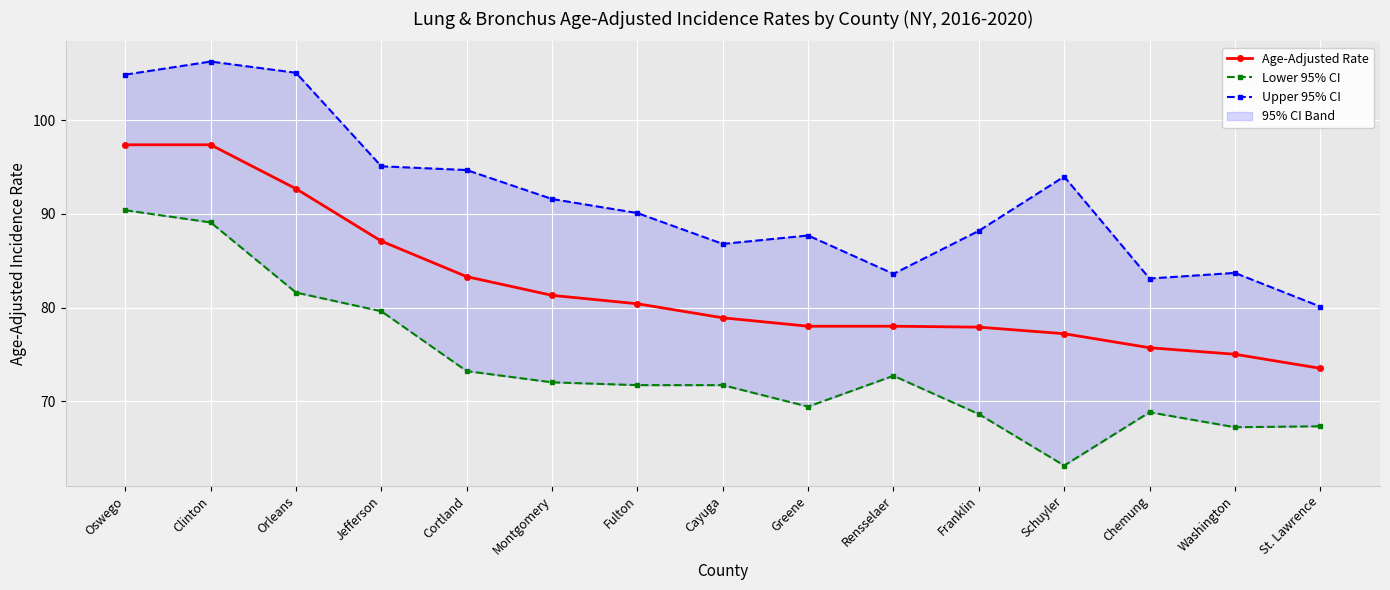

What is the difference between the maximum and minimum values in the Lower 95% CI series?

27.3